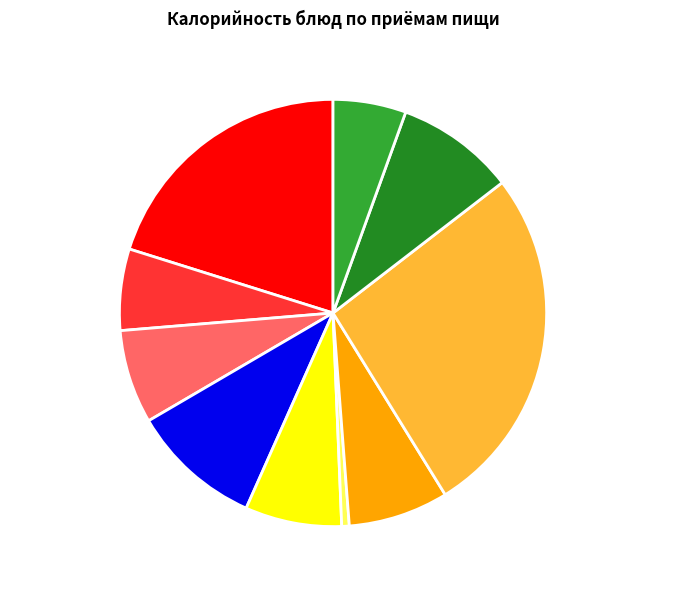

Which category has the biggest portion of the pie?

МАКАРОНЫ С СЫРОМ